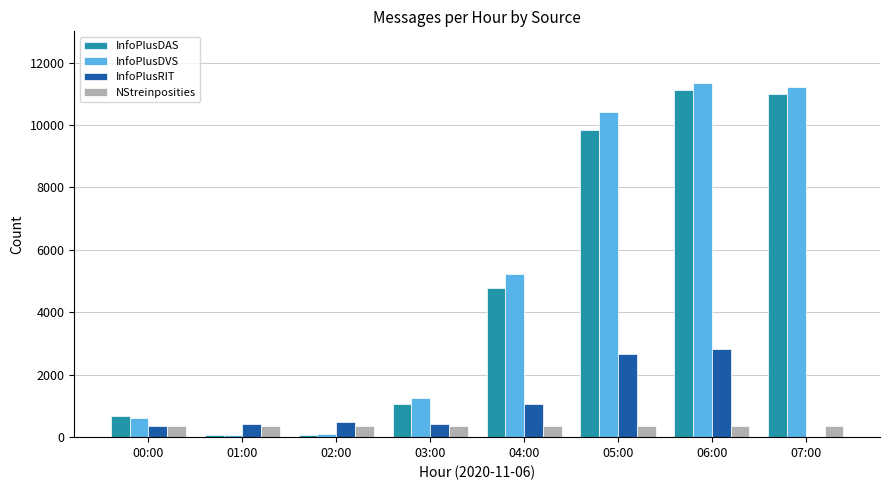

At which label is InfoPlusDAS closest to 5593?

04:00